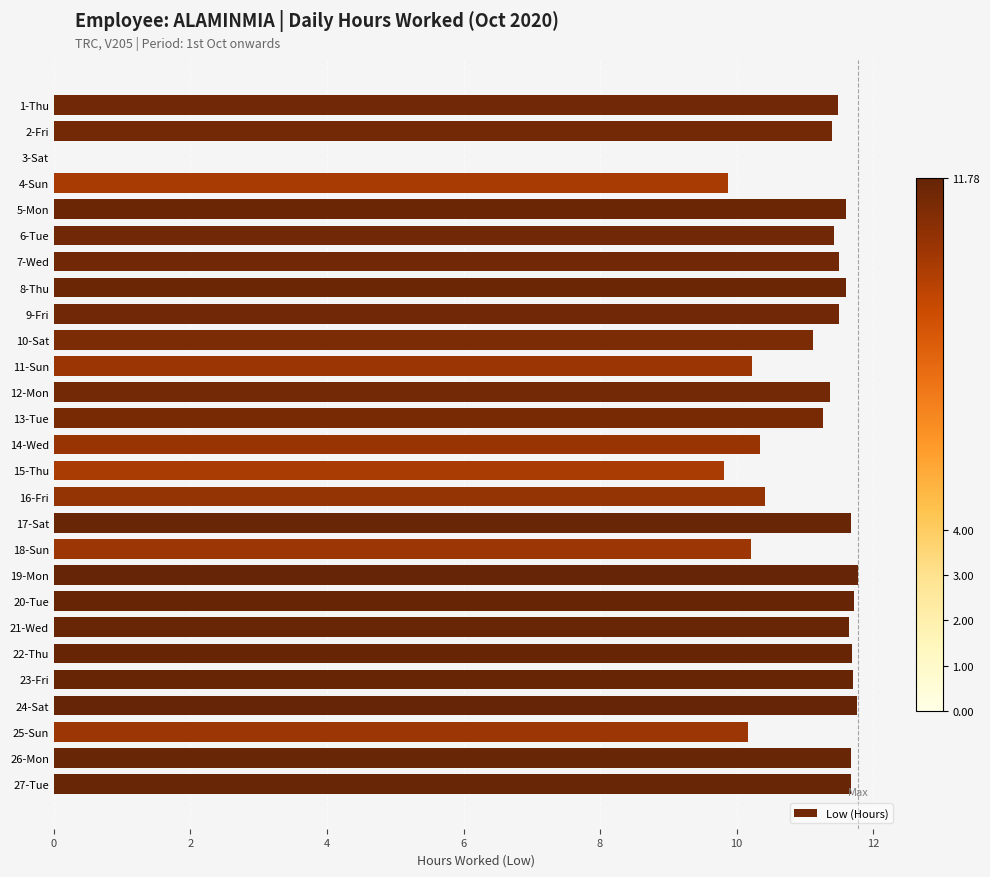

Is it true that the value at 27-Tue is 11.7?

True